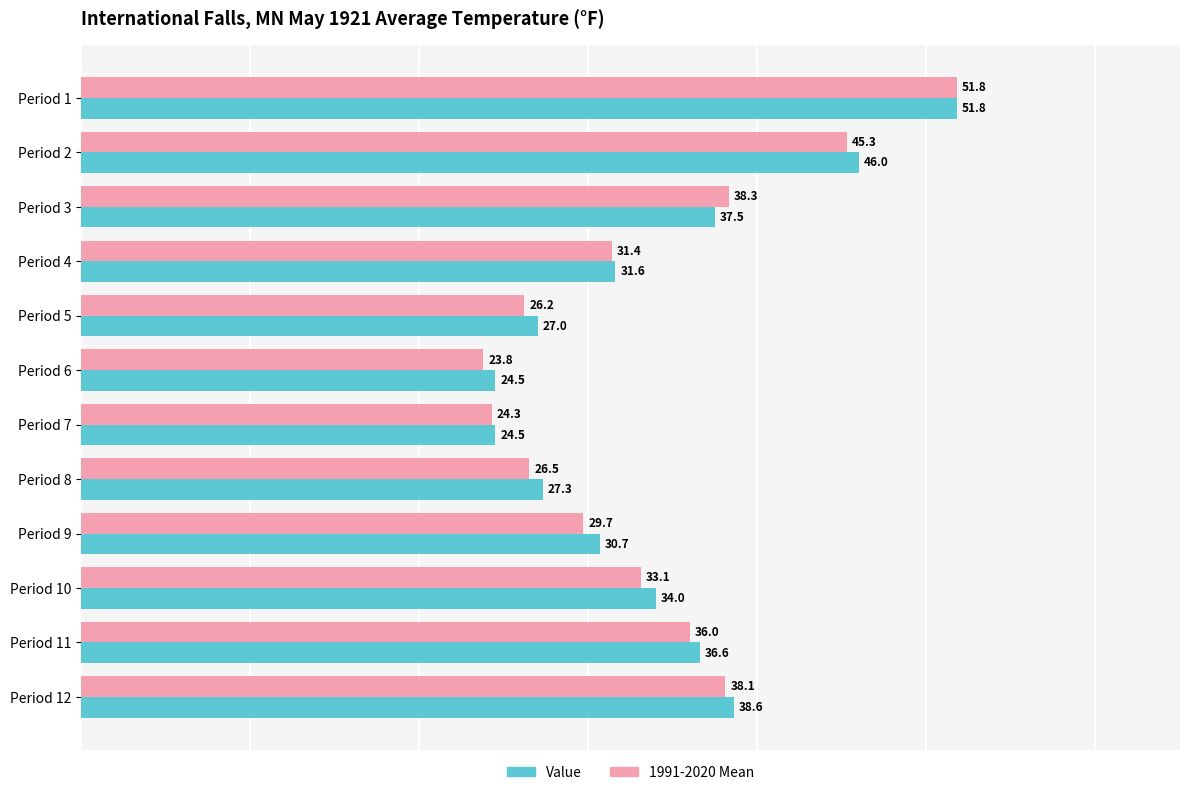

The Value series shows 34.0 at Period 7. True or false?

False